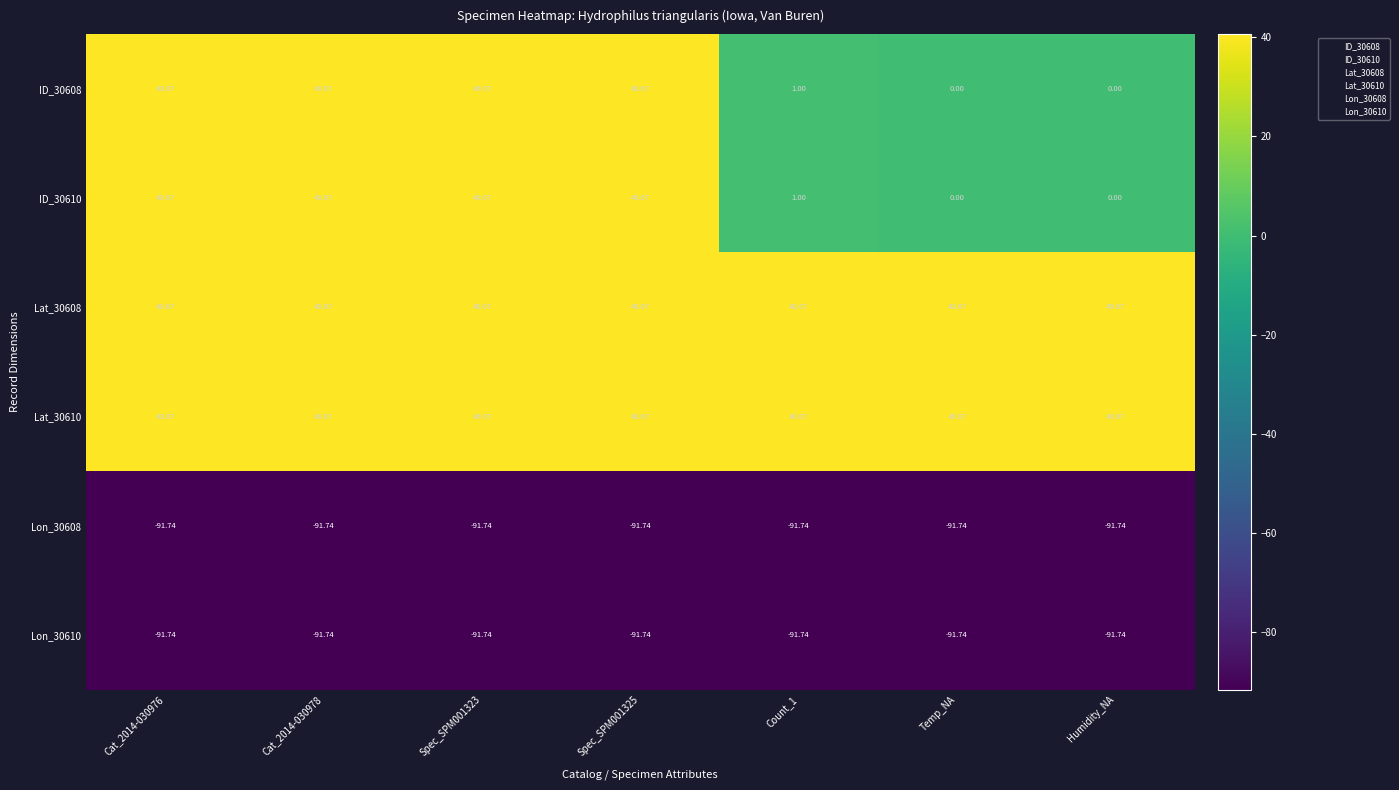

Is the value of Lat_30610 at Count_1 greater than the value of Lon_30610 at Temp_NA?

Yes